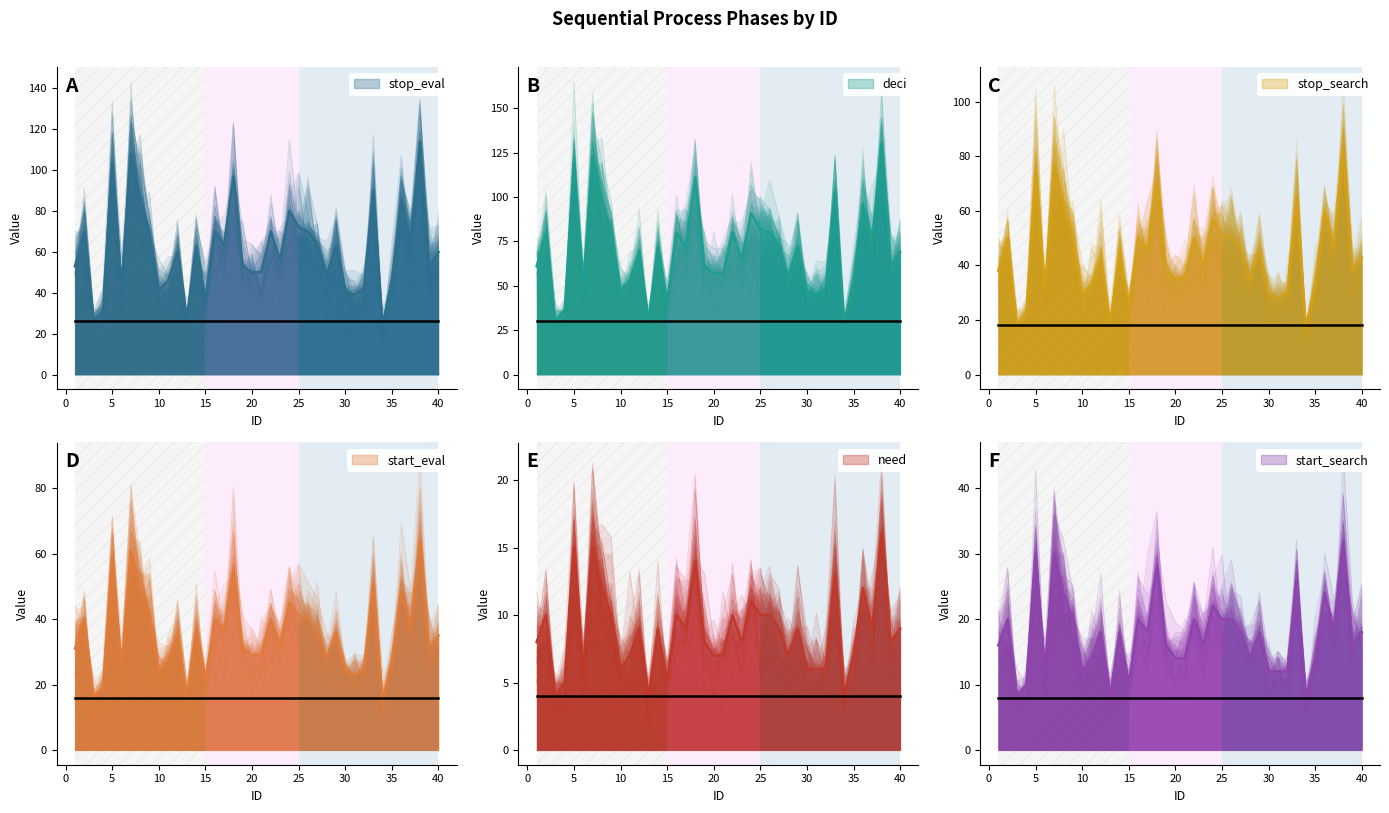

True or false: need and start_search cross at least once.

False